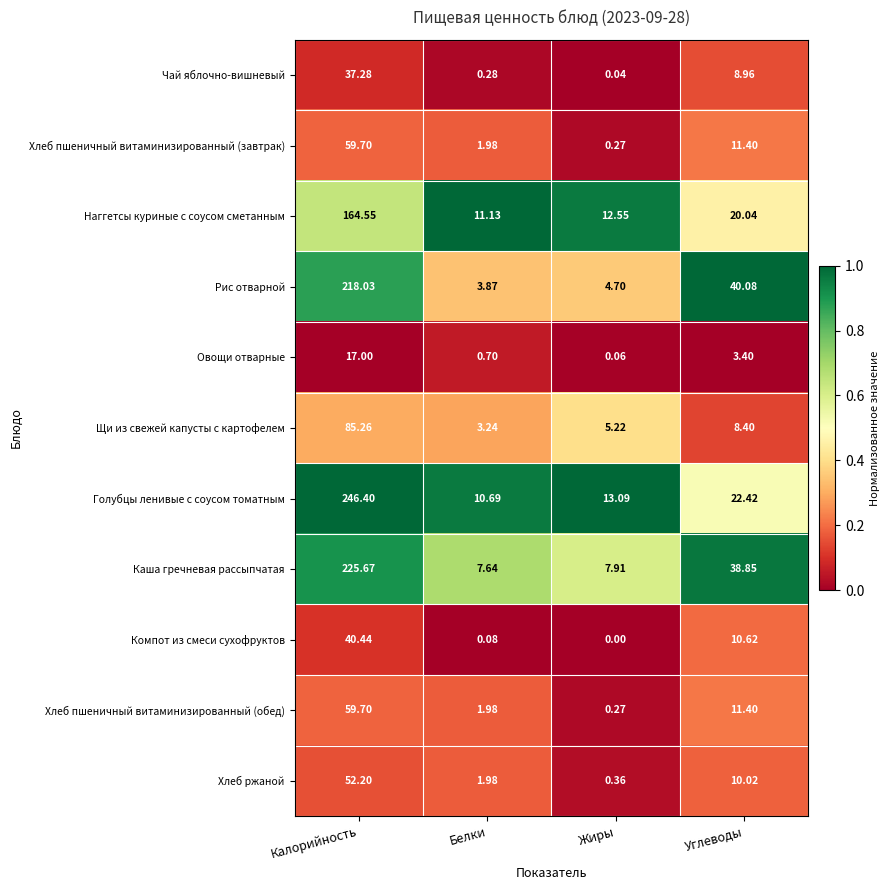

At which category is the sum across all series the highest?

Калорийность